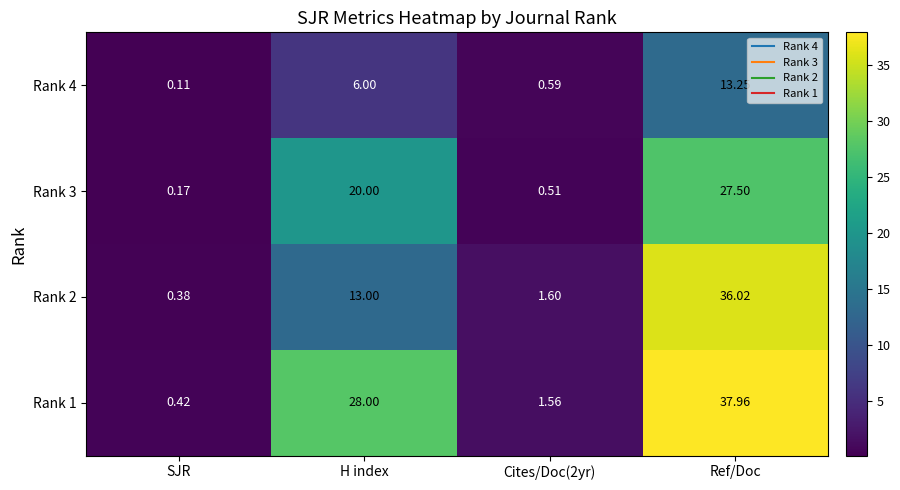

At which category is the sum across all series the highest?

Ref/Doc